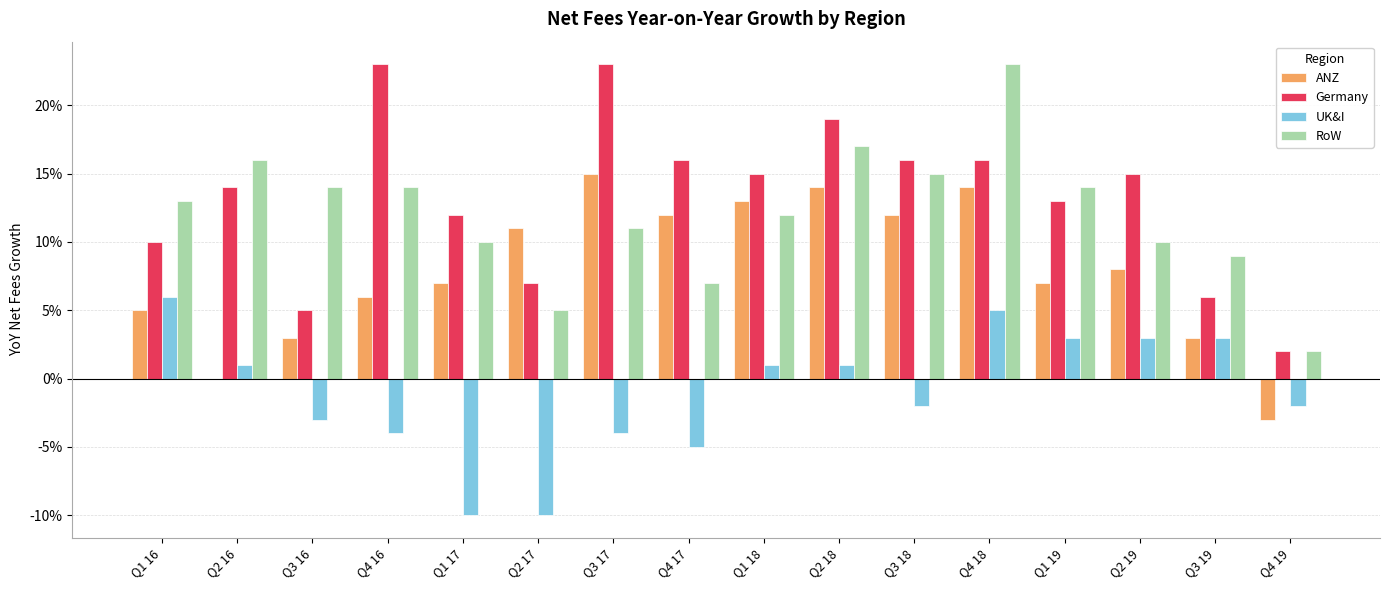

At Q1 19, list the series in order from smallest to largest.

UK&I, ANZ, Germany, RoW